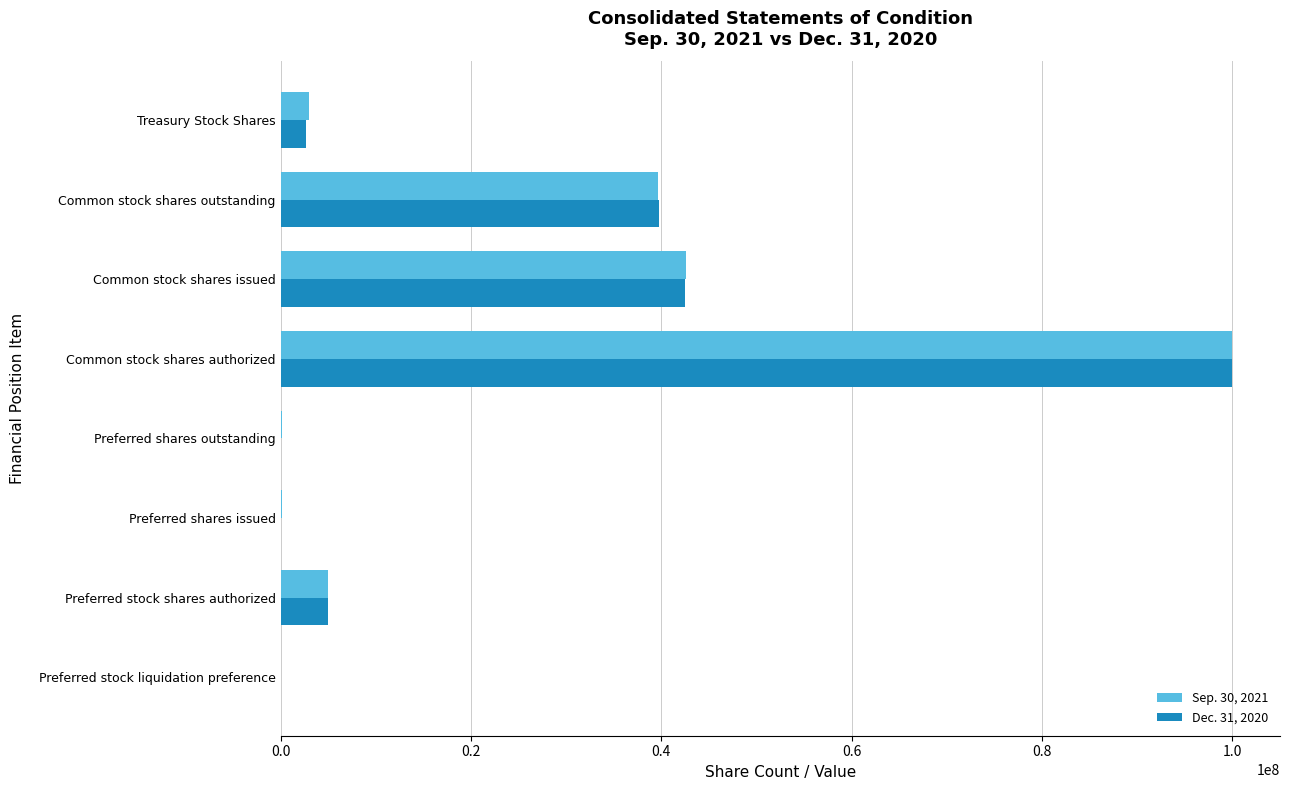

Which category has the highest value across all series?

Common stock shares authorized